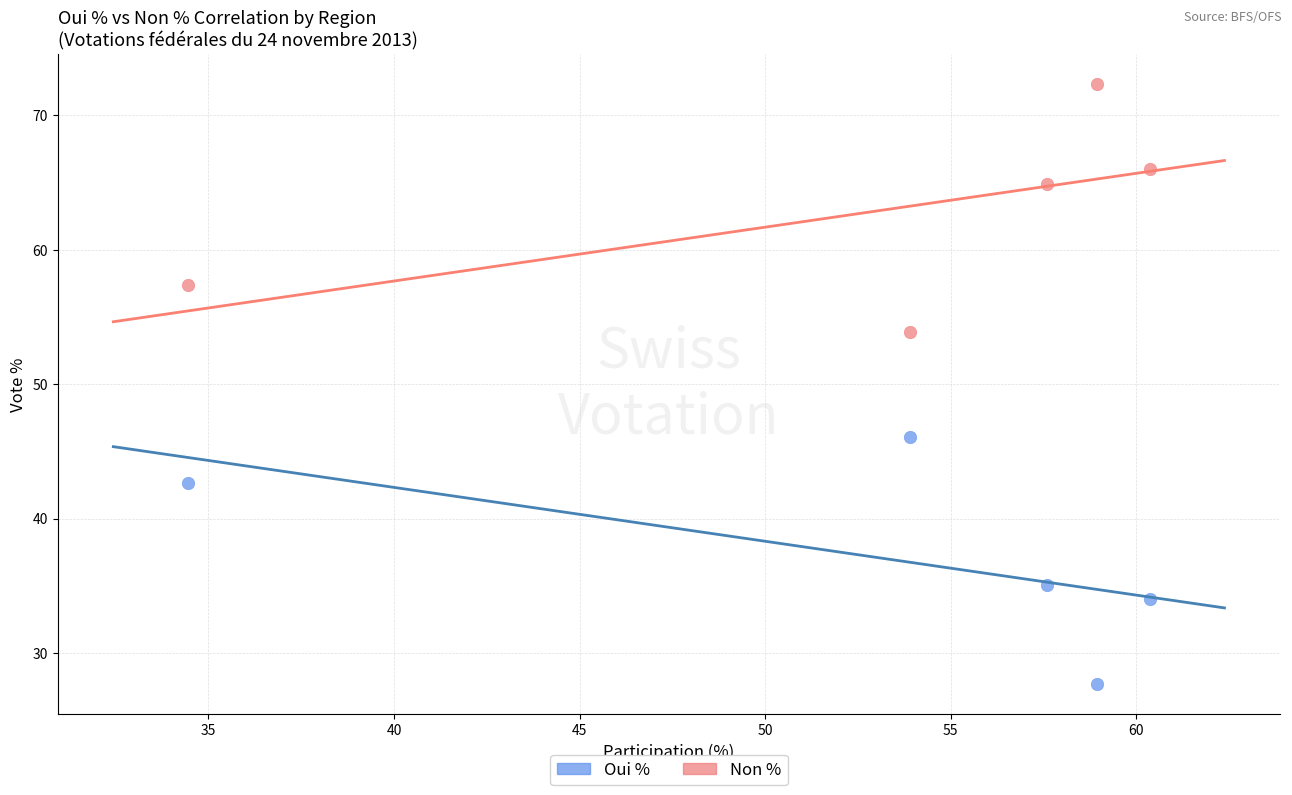

What is the X range (max minus min) for the scatter plot?

25.9